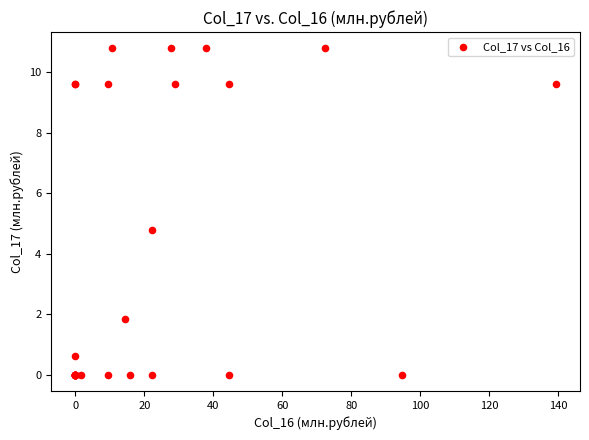

What Y value in the scatter plot is closest to 5?

4.8